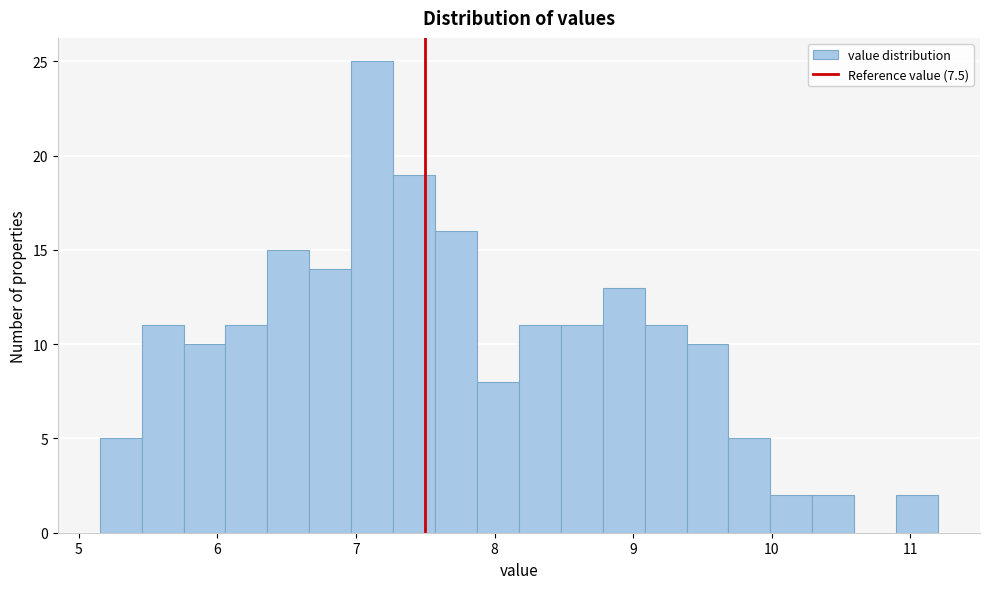

Read against the x-axis, roughly where is the centre of the tallest bar?

7.1